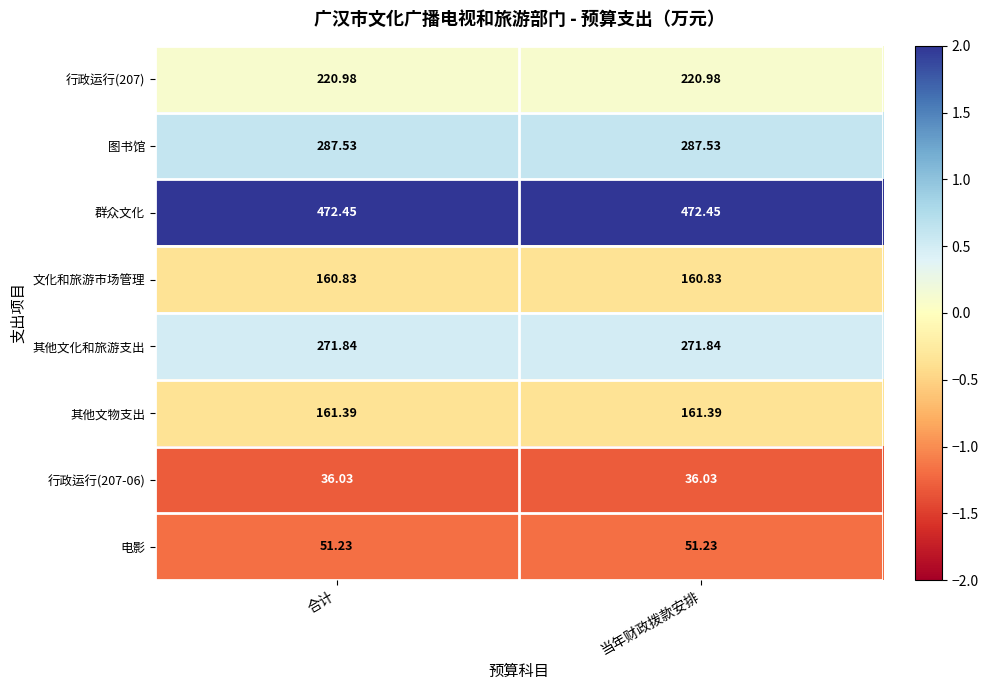

How many series are shown in this chart?

8